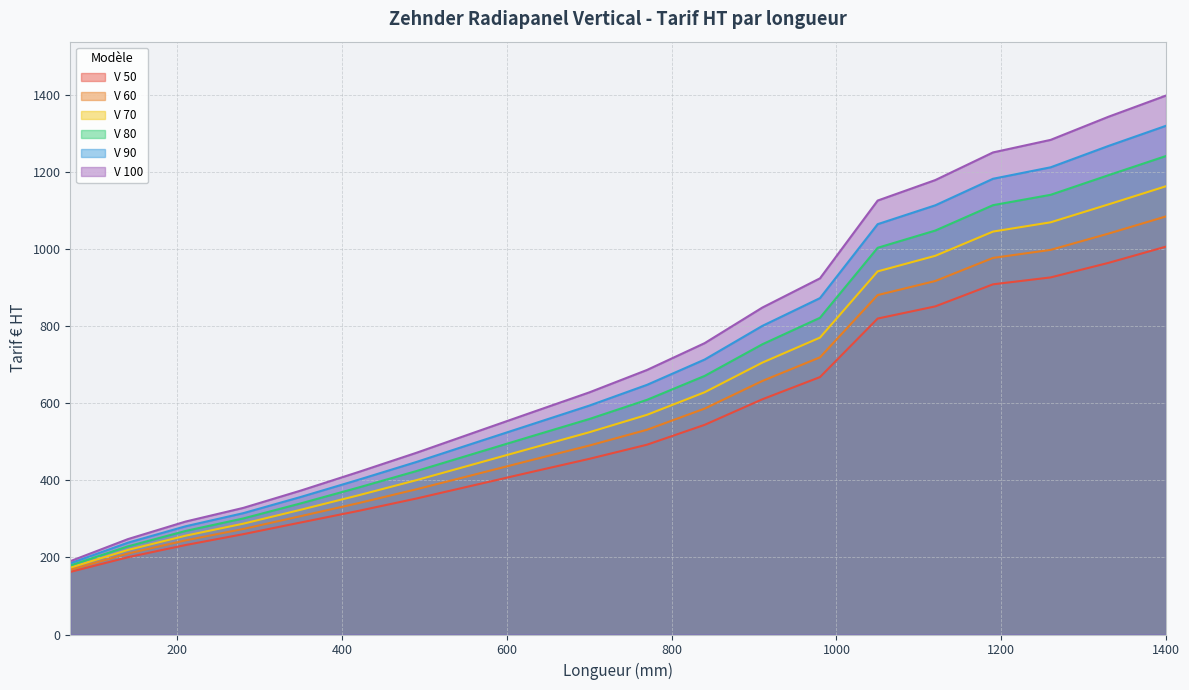

List the series in order of their peak value, highest first.

V 100, V 90, V 80, V 70, V 60, V 50